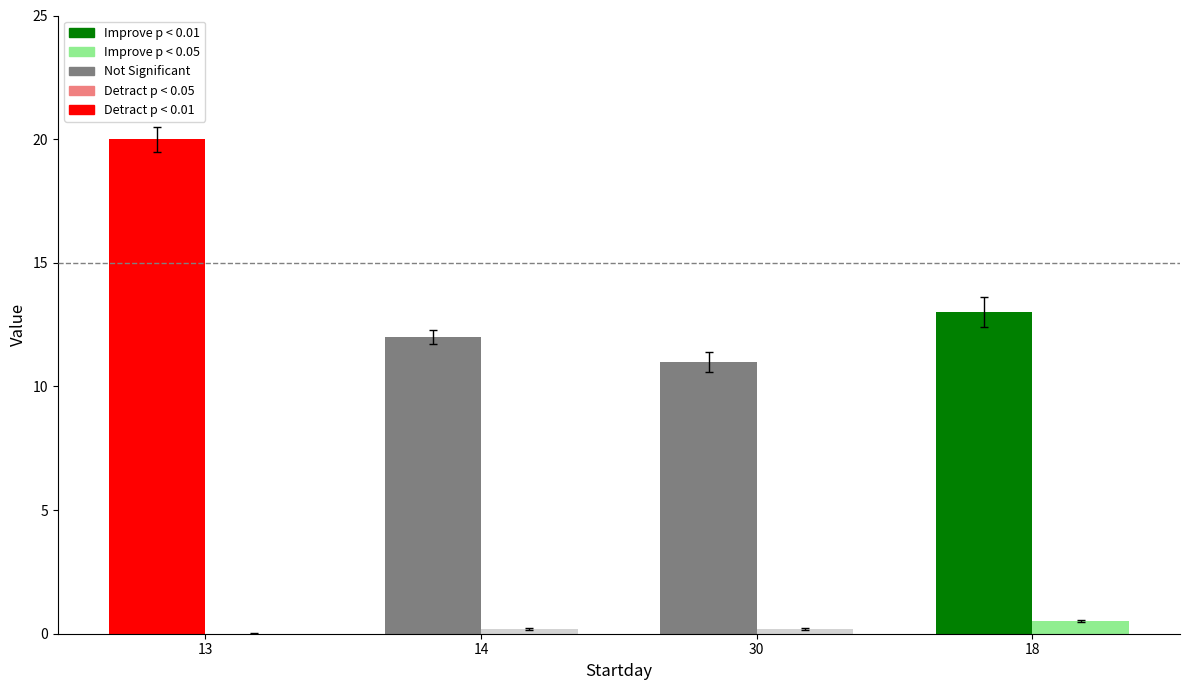

Which label corresponds to the largest value in the chart?

13